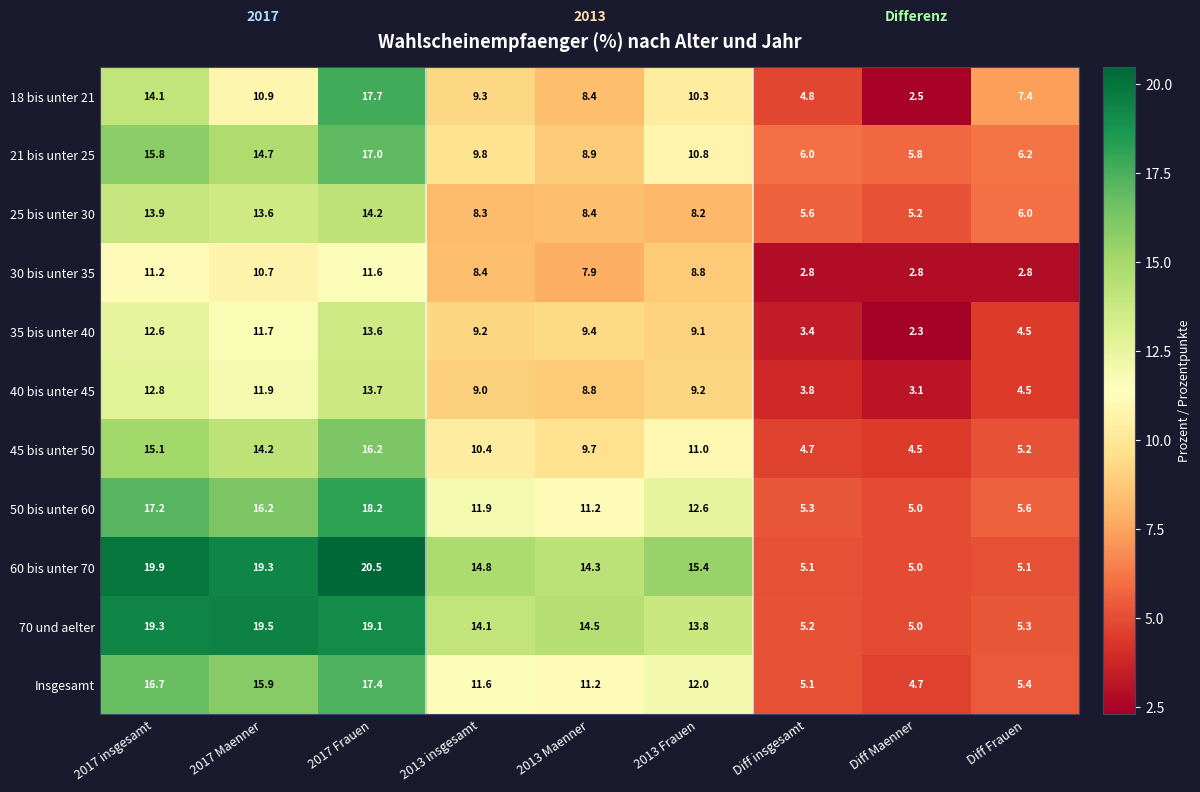

At which category is the sum across all series the highest?

2017 Frauen